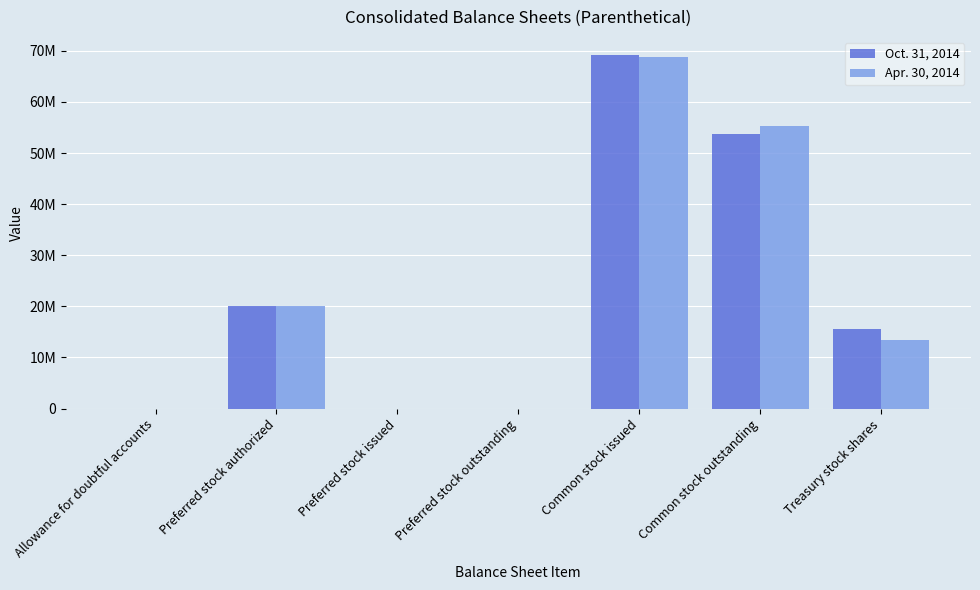

Which series has the widest spread of values?

Oct. 31, 2014